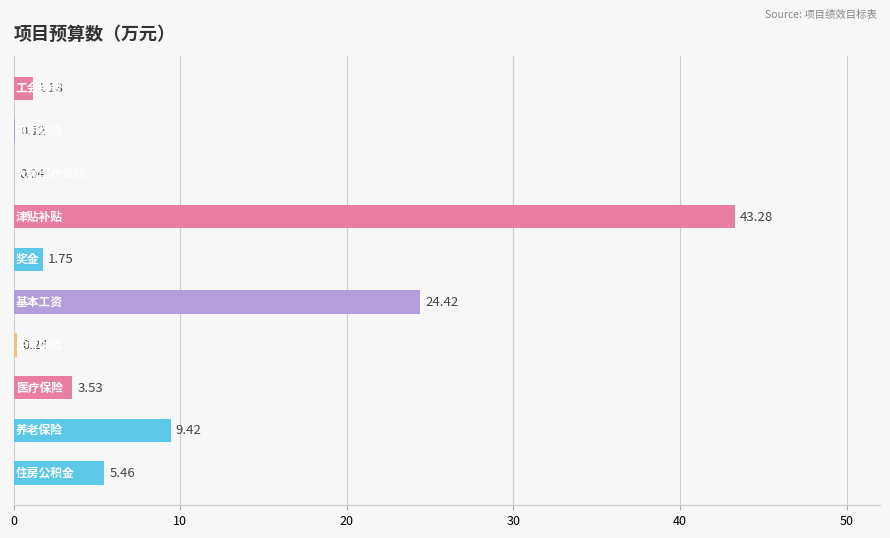

What is the sum of all values?

89.4